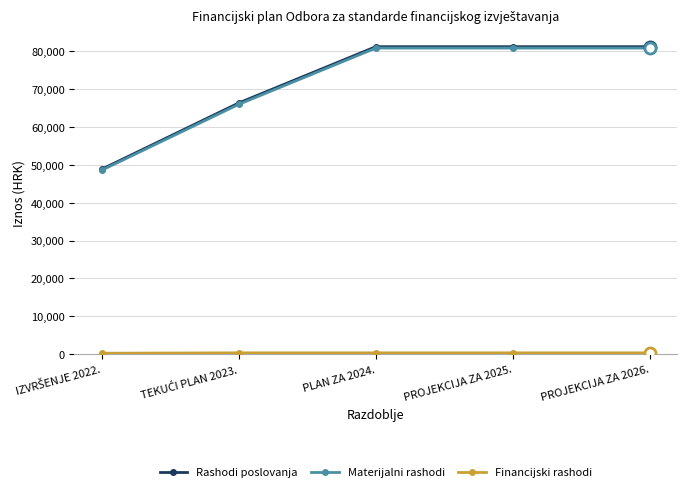

Is it true that Rashodi poslovanja equals 81210.0 at PLAN ZA 2024.?

True